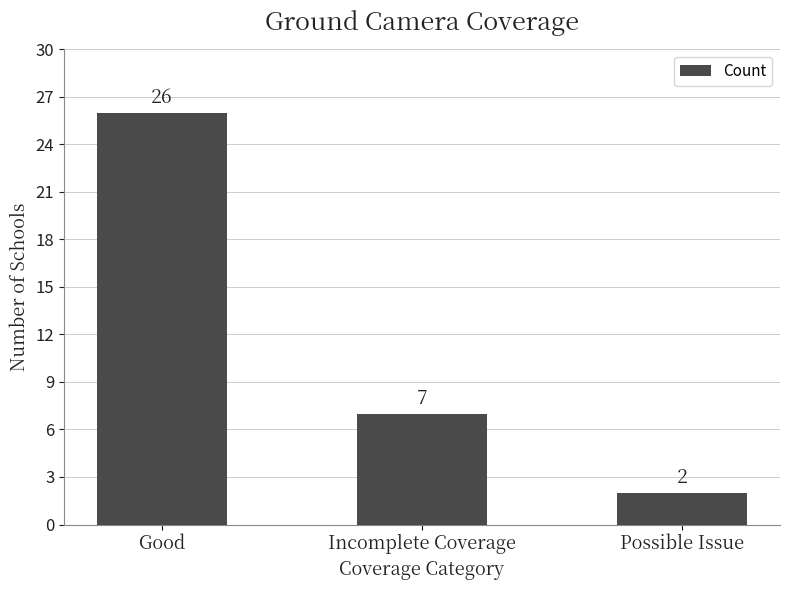

How many data points are less than 7?

1